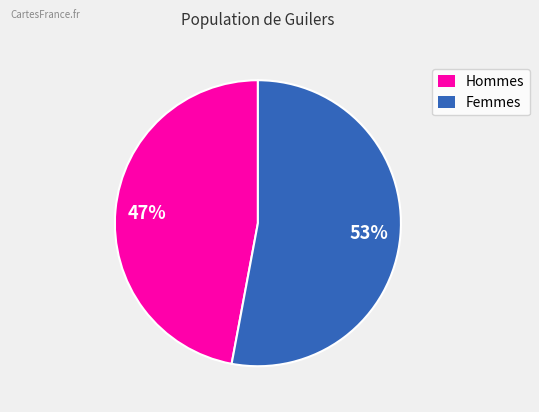

Which category has the biggest portion of the pie?

Femmes